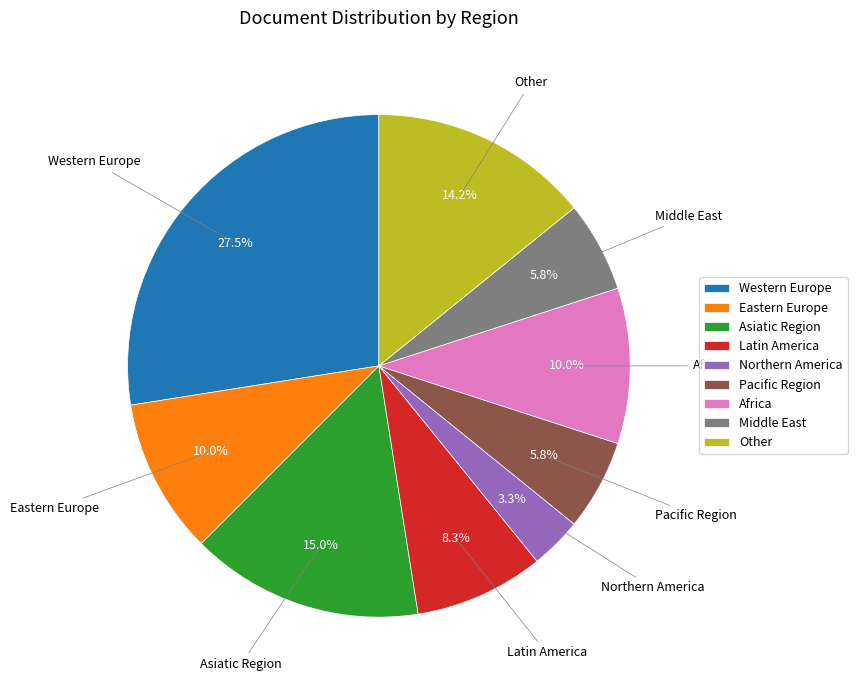

To the nearest percent, what is the difference between the largest and smallest slice percentages?

24%